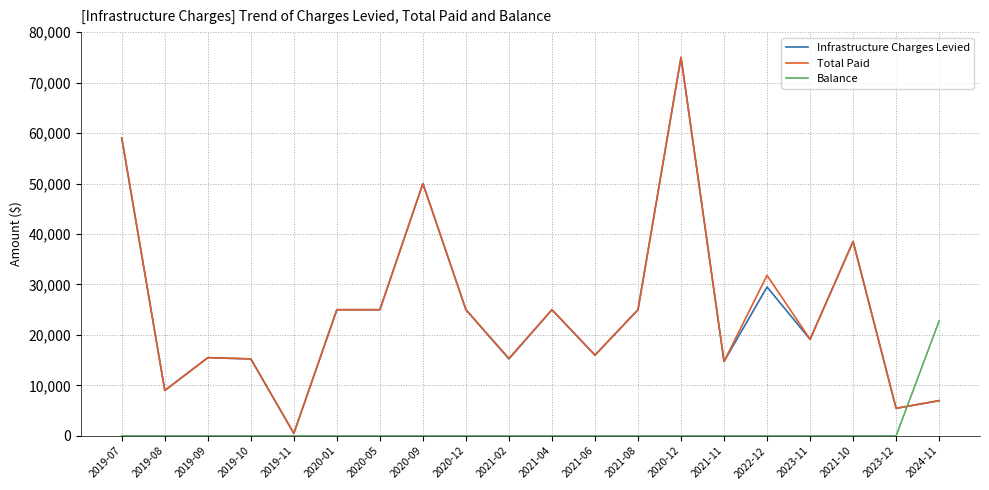

What are all the series names shown in the legend?

Infrastructure Charges Levied, Total Paid, Balance